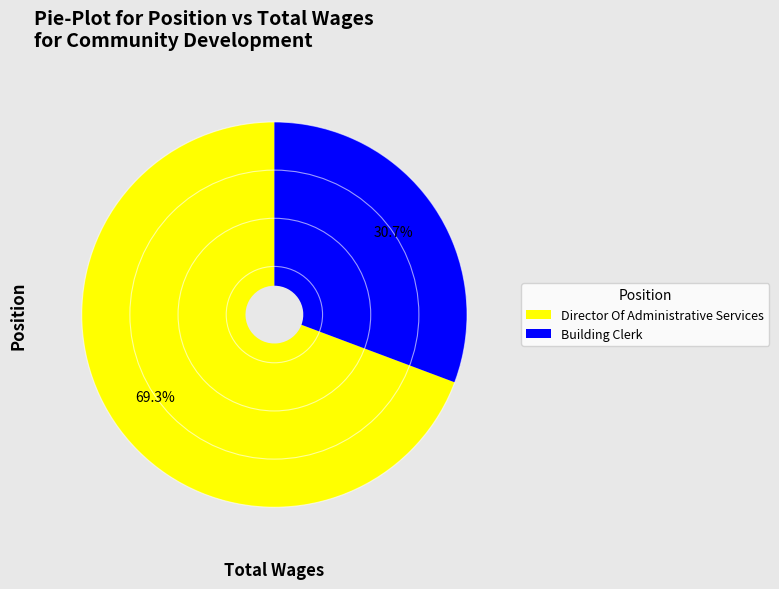

Between Building Clerk and Director Of Administrative Services, which is larger?

Director Of Administrative Services